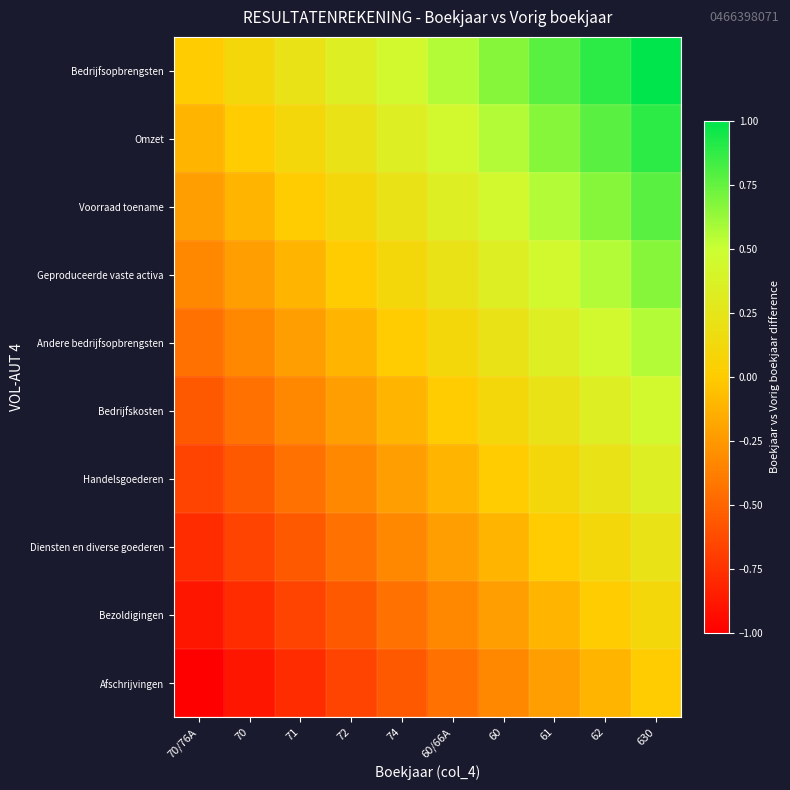

List the series in order of their peak value, highest first.

Bedrijfsopbrengsten, Omzet, Voorraad toename, Geproduceerde vaste activa, Andere bedrijfsopbrengsten, Bedrijfskosten, Handelsgoederen, Diensten en diverse goederen, Bezoldigingen, Afschrijvingen